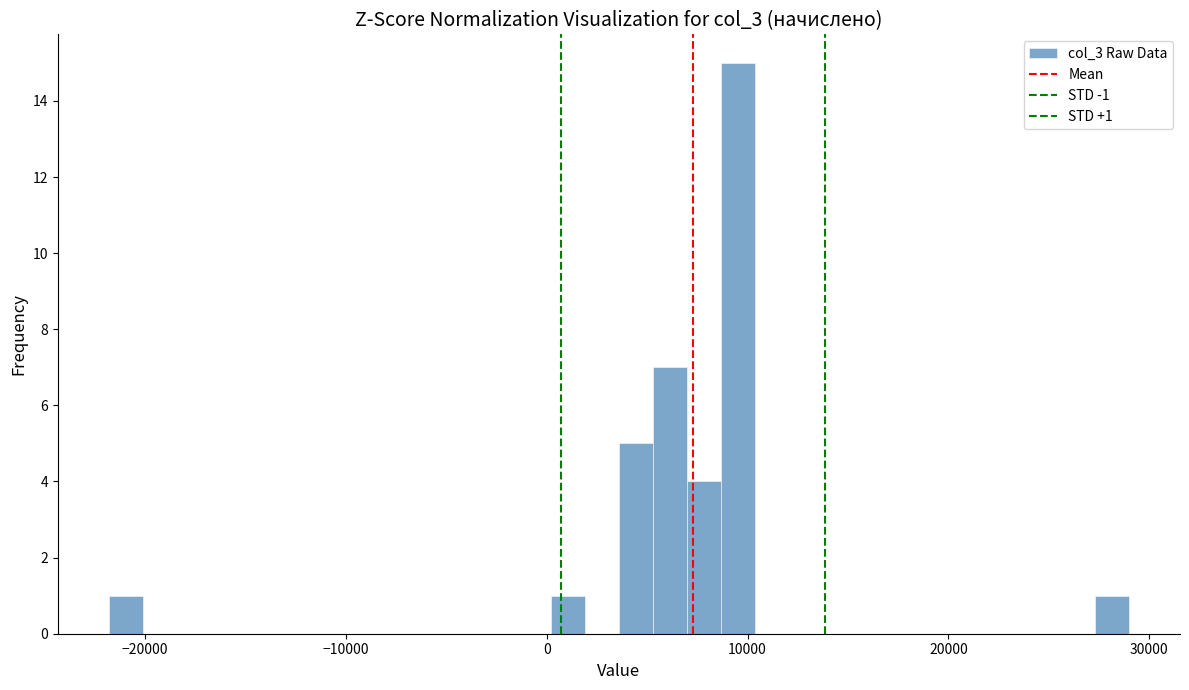

Read against the x-axis, roughly where is the centre of the tallest bar?

10000